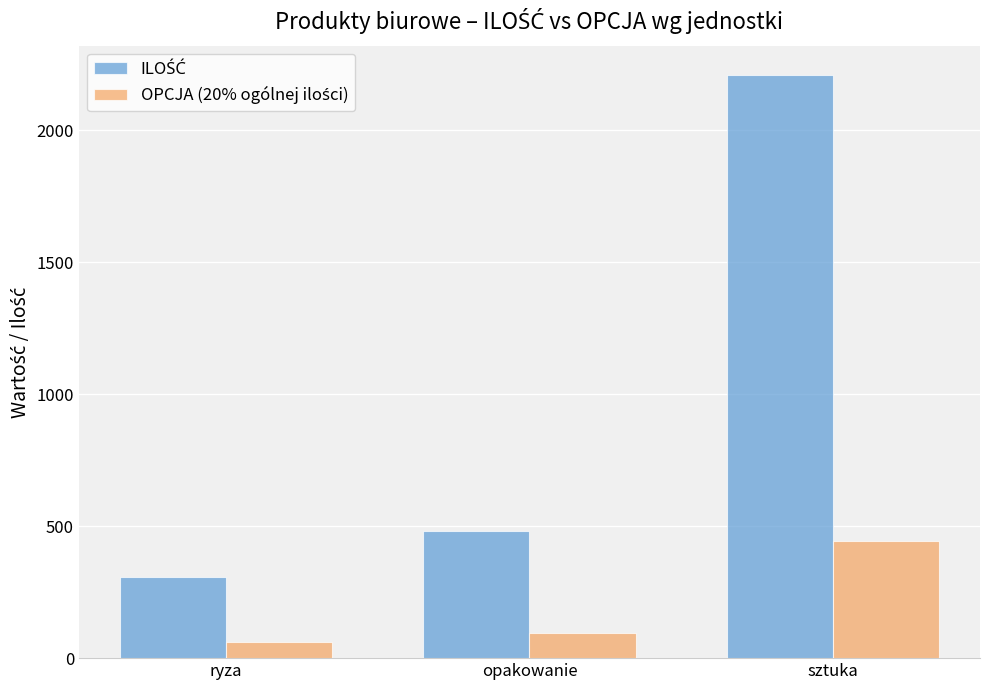

What is the minimum value shown in the chart?

61.8